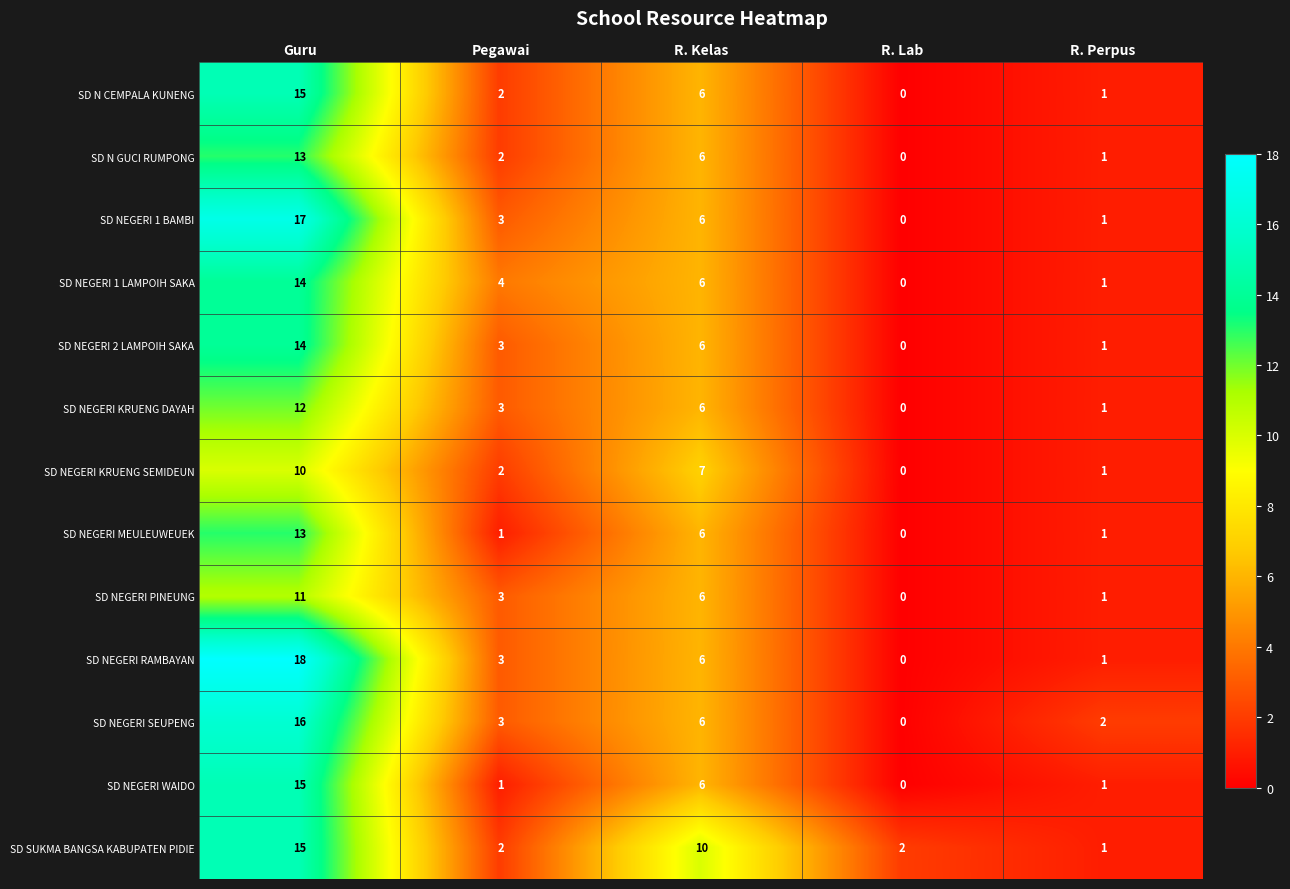

Which series has the largest range (max minus min)?

SD NEGERI RAMBAYAN